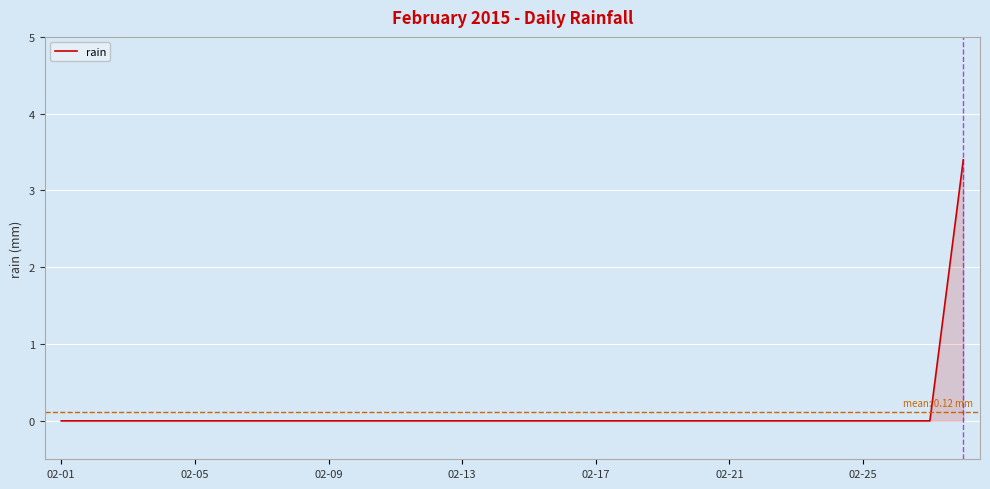

What is the sum of all values?

3.4